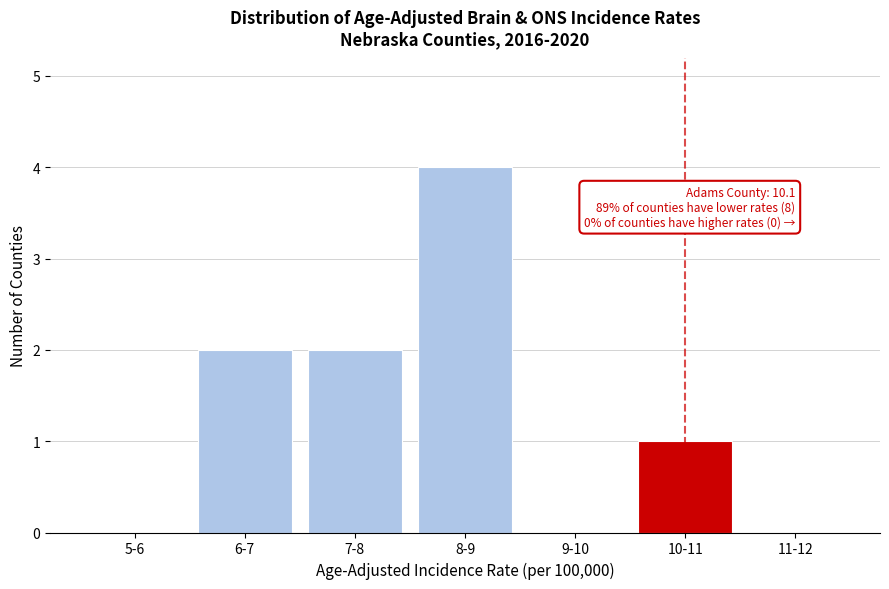

Reading left to right, list all the values displayed in this chart.

5-6=0	6-7=2	7-8=2	8-9=4	9-10=0	10-11=1	11-12=0